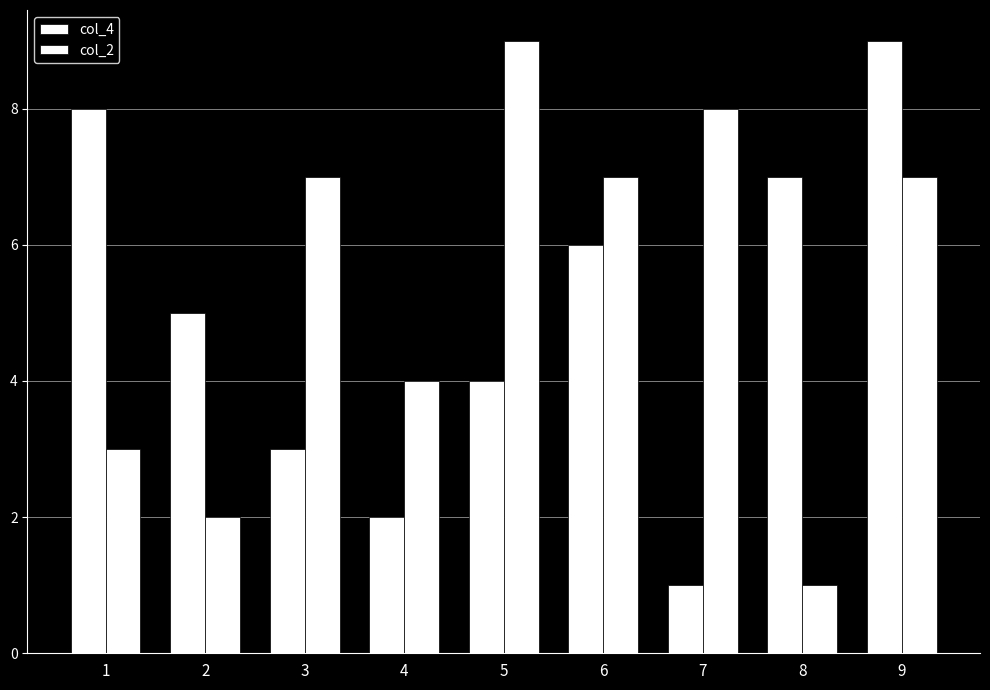

How many data points in col_2 are less than 7?

4